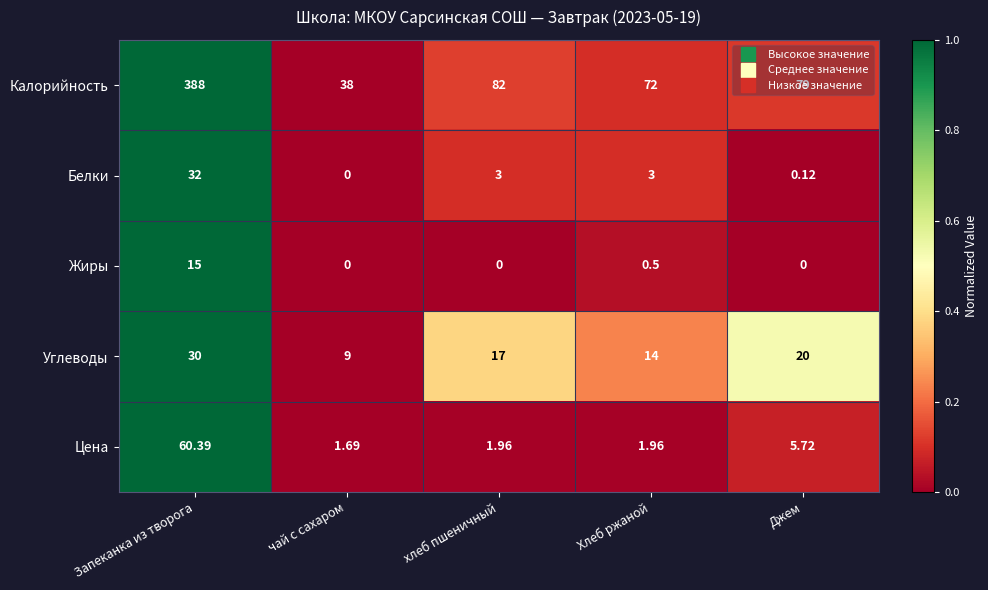

Rank the series by their maximum value, from lowest to highest.

Жиры, Углеводы, Белки, Цена, Калорийность